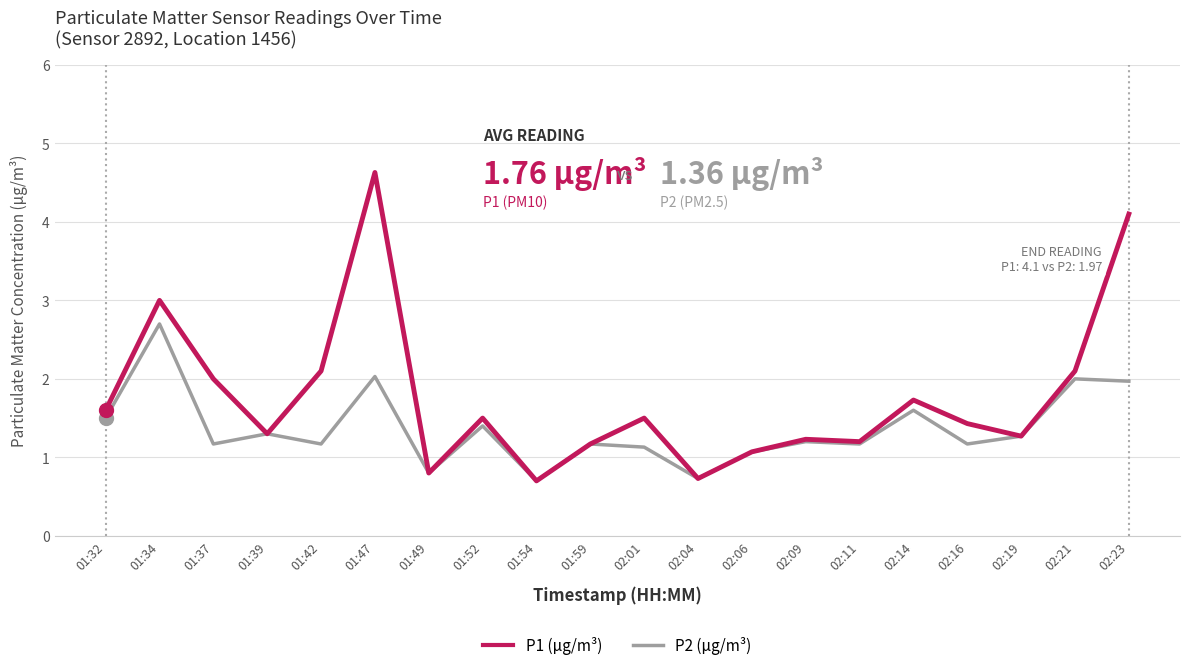

Rank the series by their average value, from highest to lowest.

P1 (μg/m³), P2 (μg/m³)